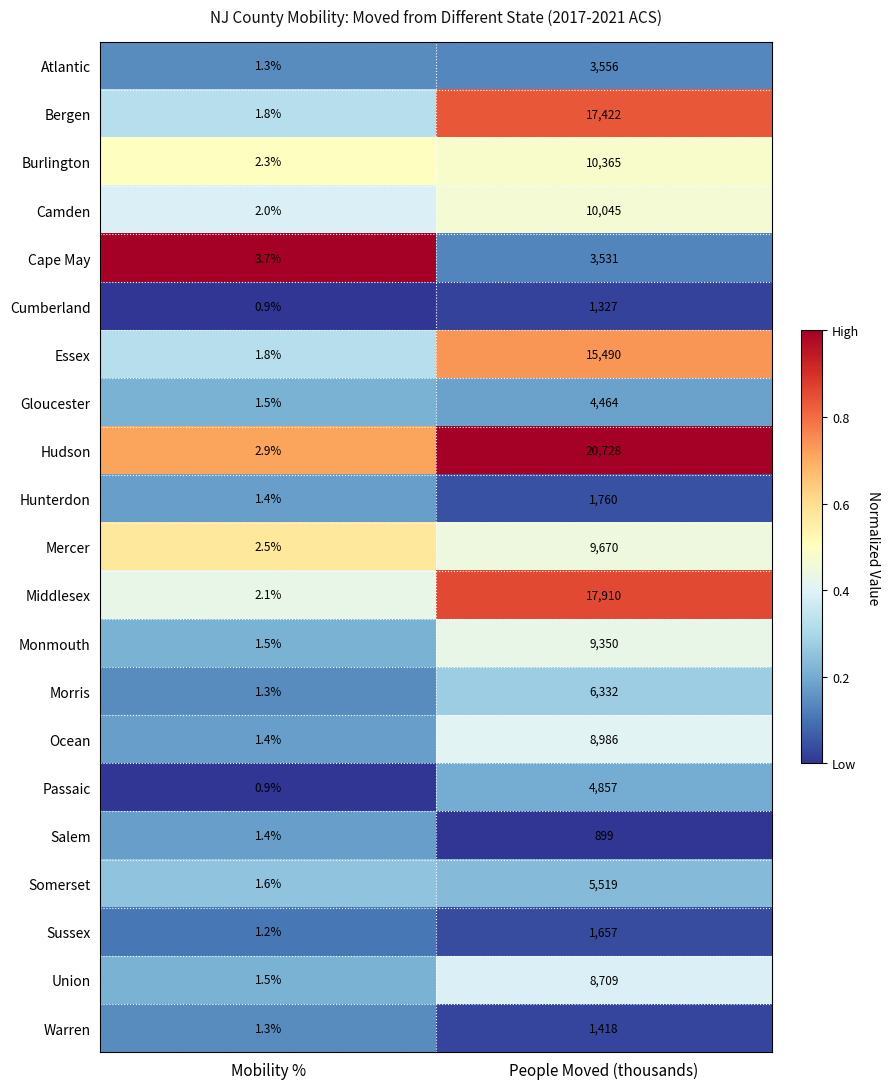

What is the difference between the Passaic values at People Moved (thousands) and Mobility %?

4856.1